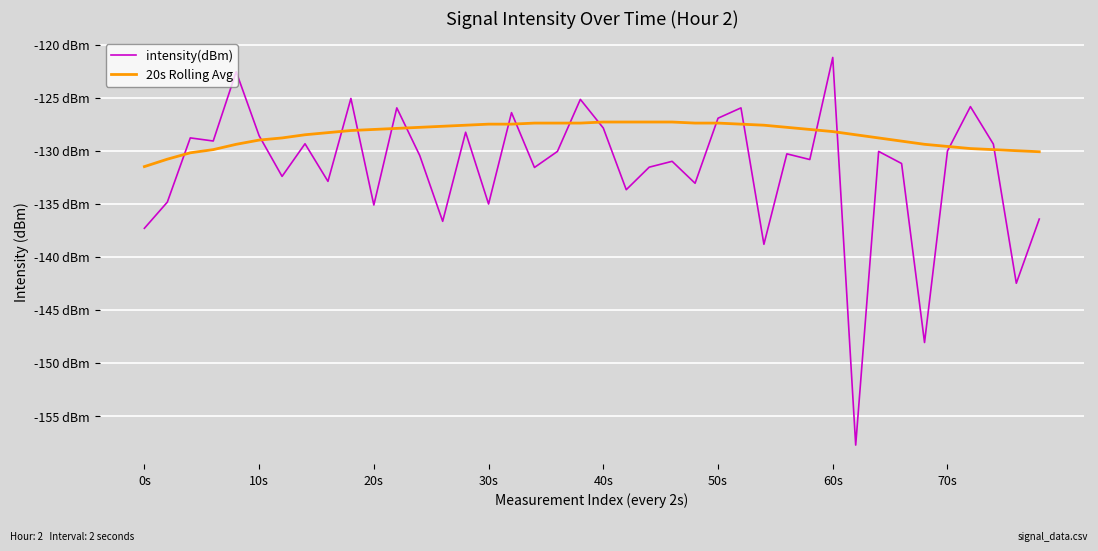

Is this an area chart (filled region under the line)?

No